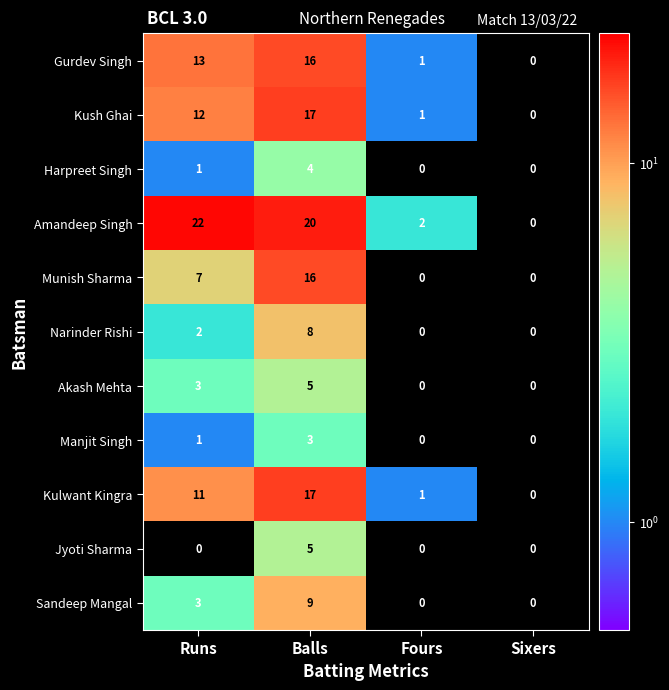

Which series has the largest total across all categories?

Amandeep Singh